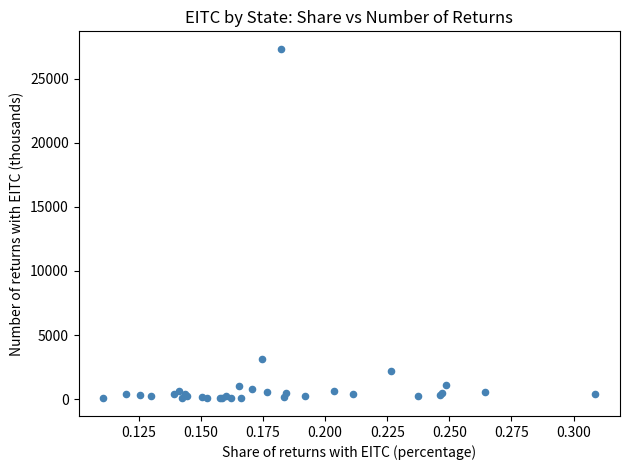

What Y value in the scatter plot is closest to 13684?

3110.1